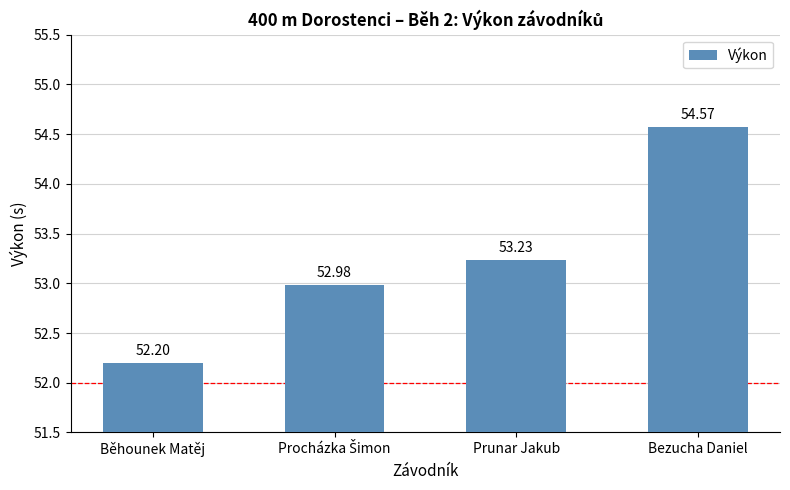

True or false: the data shows 52.2 at Běhounek Matěj.

True